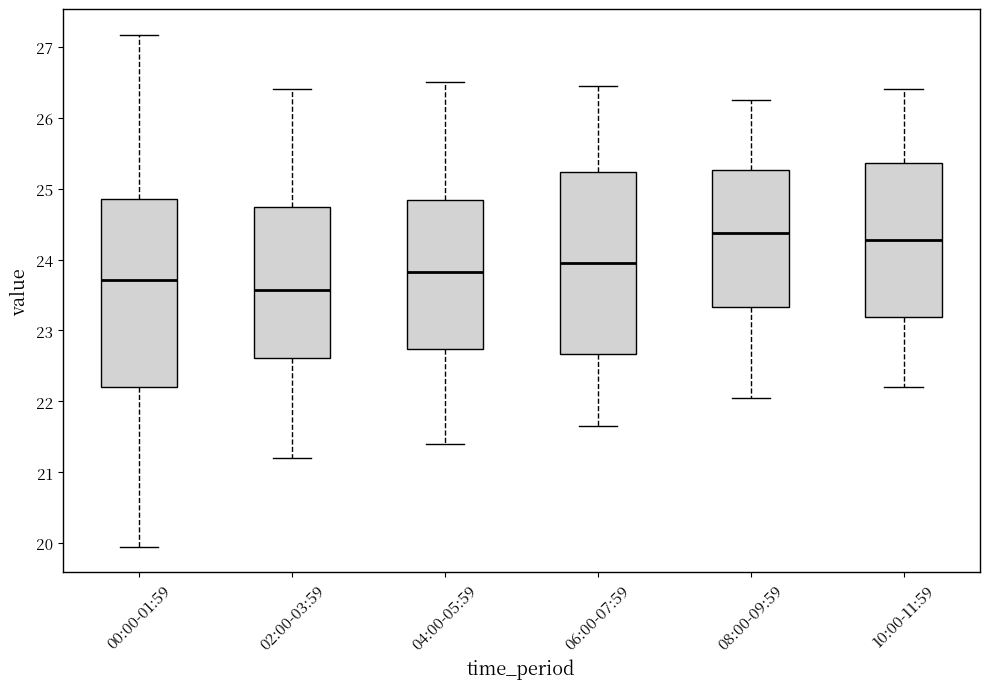

Reading left to right, transcribe this box plot: for each box, give where its median line is, the range the box spans, and where its two whiskers end, as read against the y-axis. The values are not printed on the chart, so give them approximately, as read against the axis.

00:00-01:59: median 23.7, box 22.2 to 24.9, whiskers 20.0 to 27.2
02:00-03:59: median 23.6, box 22.6 to 24.7, whiskers 21.2 to 26.4
04:00-05:59: median 23.8, box 22.7 to 24.8, whiskers 21.4 to 26.5
06:00-07:59: median 24.0, box 22.7 to 25.2, whiskers 21.7 to 26.5
08:00-09:59: median 24.4, box 23.3 to 25.3, whiskers 22.1 to 26.3
10:00-11:59: median 24.3, box 23.2 to 25.4, whiskers 22.2 to 26.4